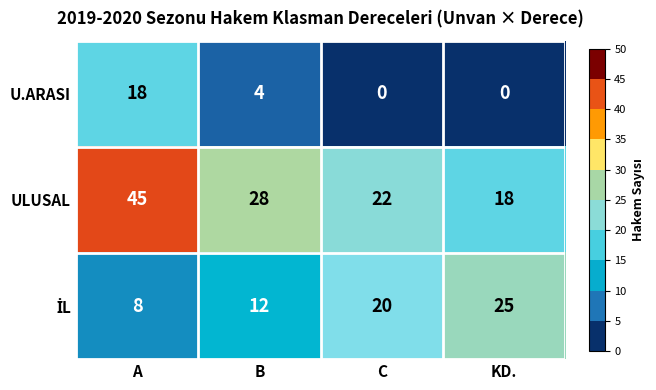

Count the U.ARASI values in the range 0 to 18.

4